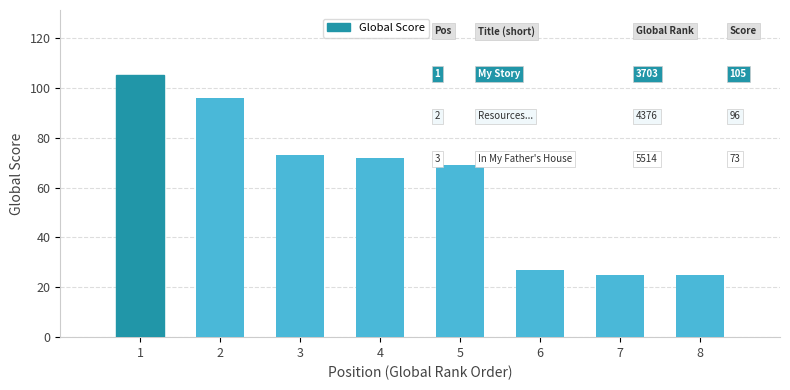

What is the change in value from 1 to 8?

-80